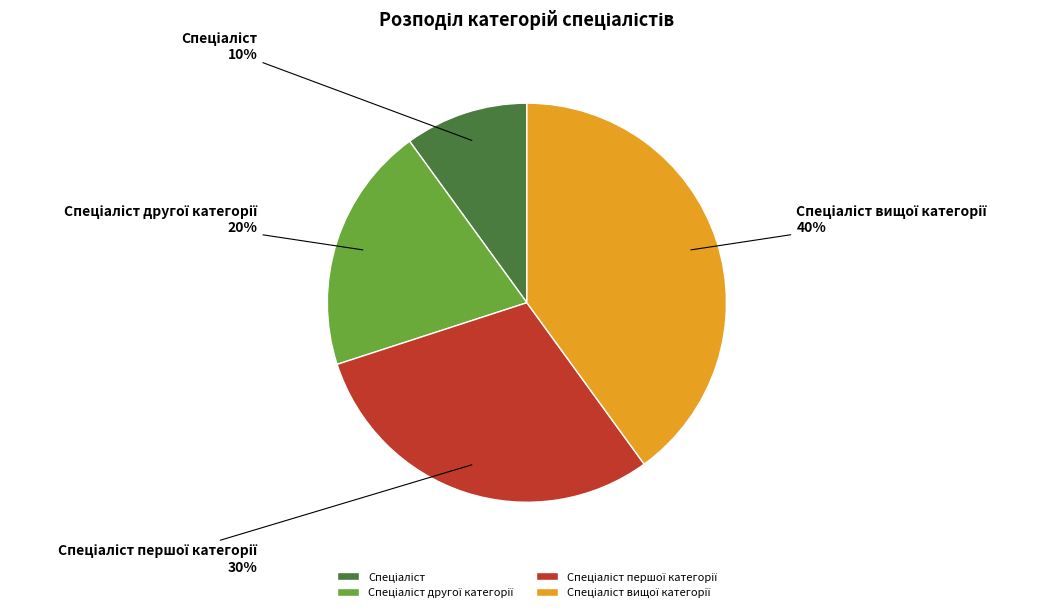

Is there any slice that represents more than half of the pie?

No